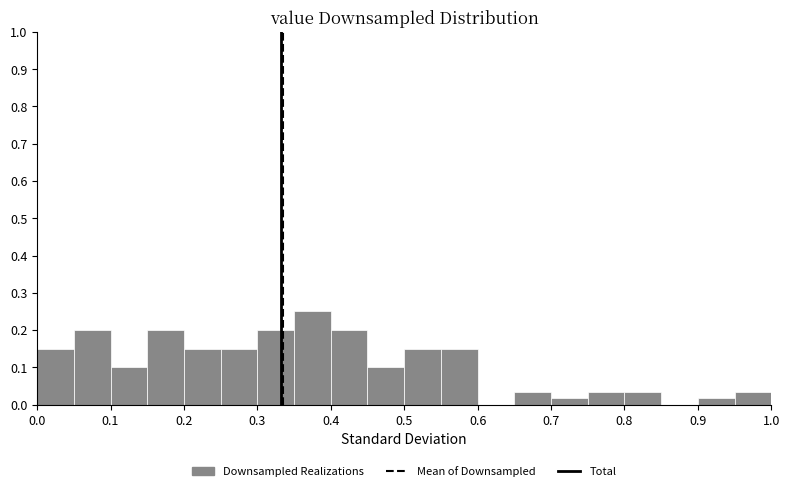

Which range on the x-axis has the tallest bar?

0.35 to 0.40